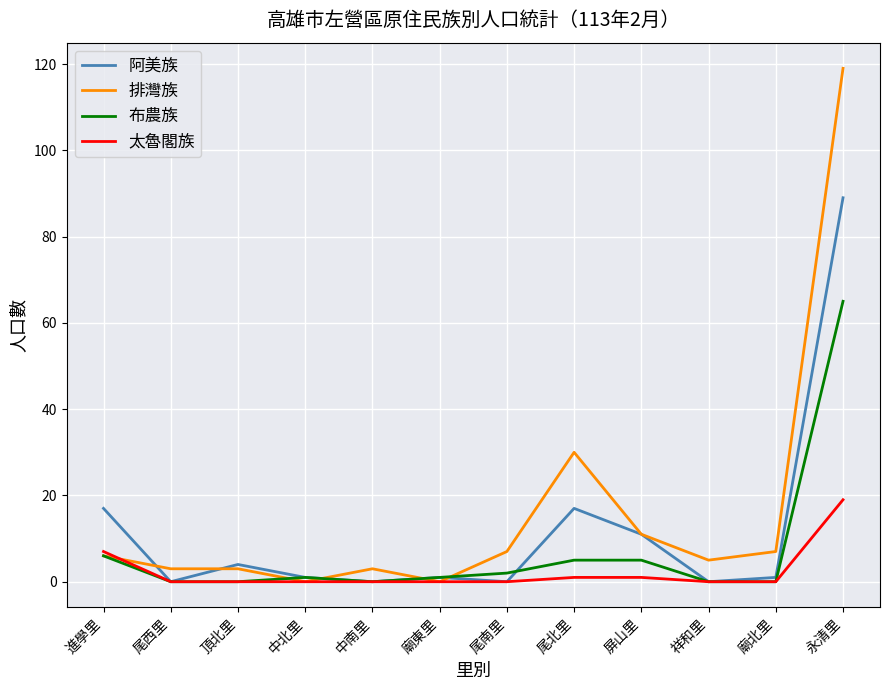

At which category is the sum across all series the highest?

永清里